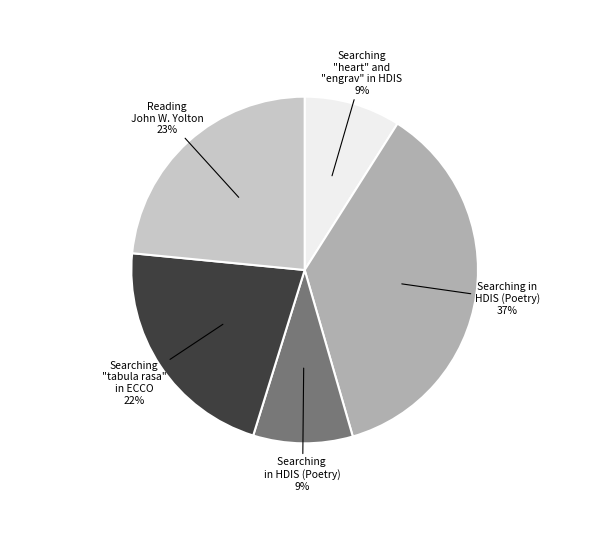

To the nearest percent, what is the difference between the largest and smallest slice percentages?

28%